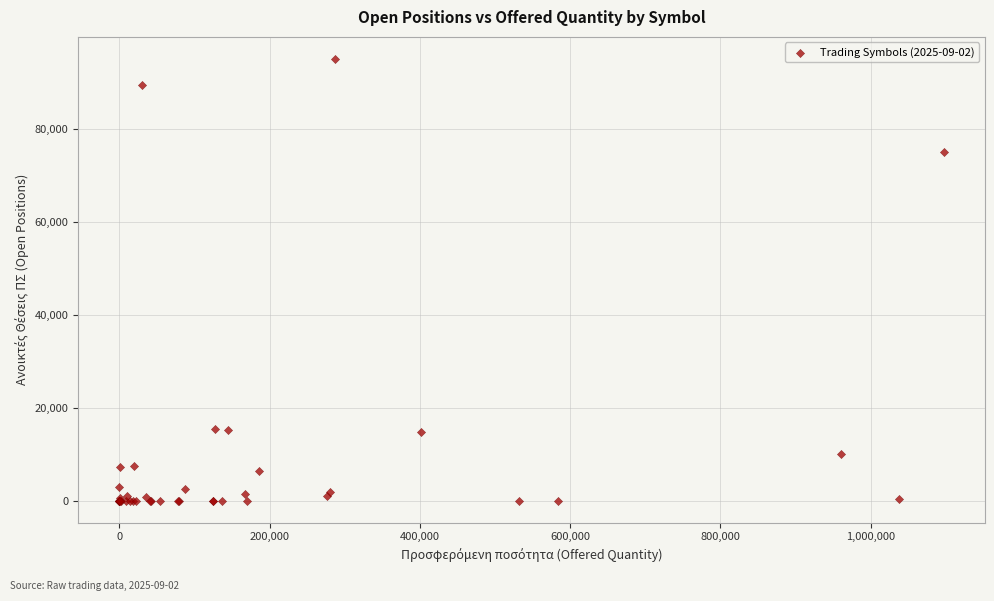

What Y value in the scatter plot is closest to 47500?

75000